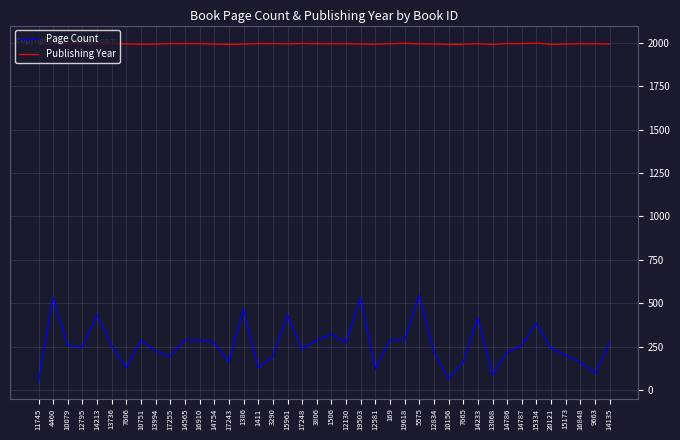

List the series in order of their peak value, highest first.

Publishing Year, Page Count